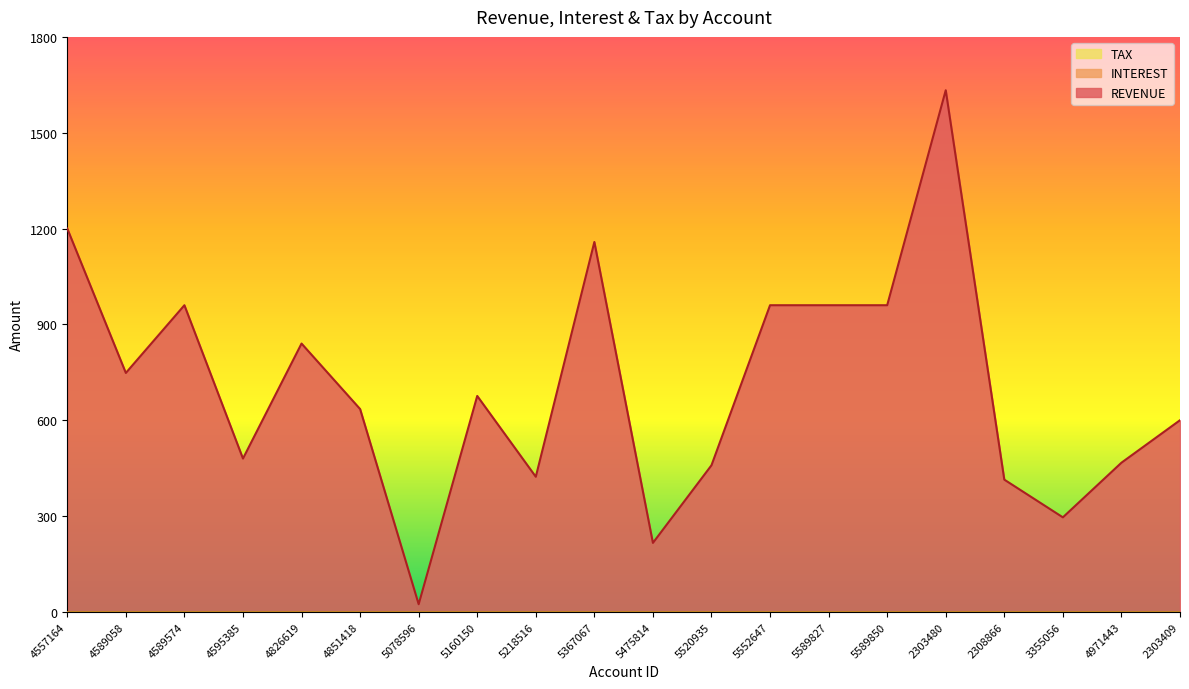

Reading left to right, what are all the values shown in this chart?

REVENUE: 4557164=1200	4589058=748	4589574=960	4595385=480	4826619=840	4851418=635	5078596=24	5160150=676	5218516=423	5367067=1158	5475814=216	5520935=459	5552647=960	5589827=960	5589850=960	2303480=1633	2308866=414	3355056=296	4971443=467	2303409=600
INTEREST: 4557164=0	4589058=0	4589574=0	4595385=0	4826619=0	4851418=0	5078596=0	5160150=0	5218516=0	5367067=0	5475814=0	5520935=0	5552647=0	5589827=0	5589850=0	2303480=0	2308866=0	3355056=0	4971443=0	2303409=0
TAX: 4557164=0	4589058=0	4589574=0	4595385=0	4826619=0	4851418=0	5078596=0	5160150=0	5218516=0	5367067=0	5475814=0	5520935=0	5552647=0	5589827=0	5589850=0	2303480=0	2308866=0	3355056=0	4971443=0	2303409=0